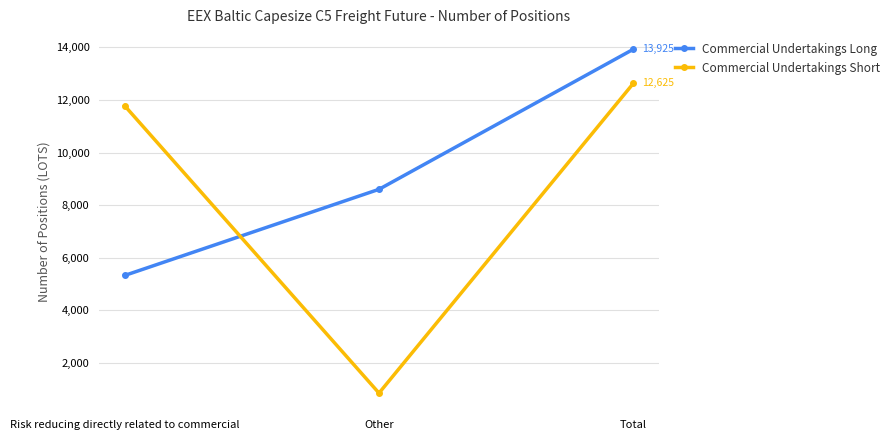

How many data points does each series have?

3